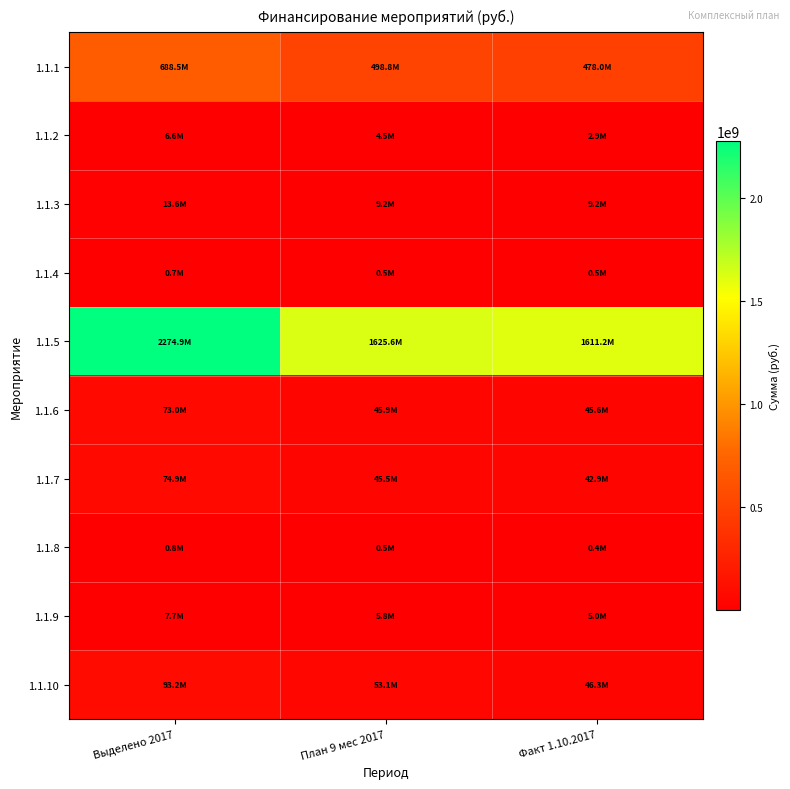

Which series has the largest range (max minus min)?

1.1.5